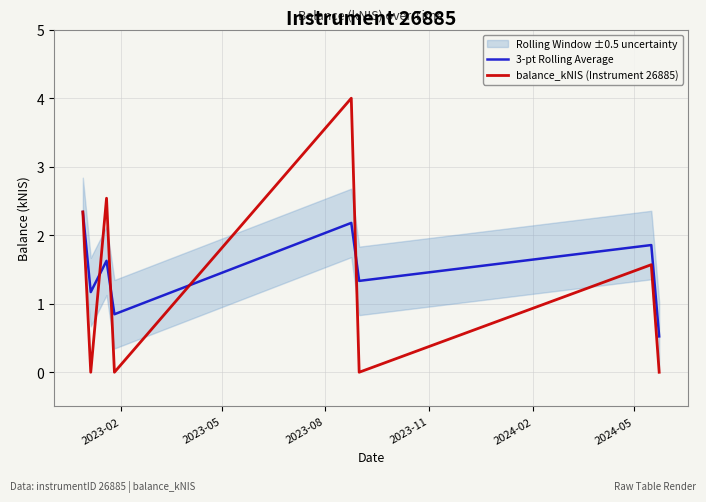

What is the minimum value for 3-pt Rolling Average?

0.5